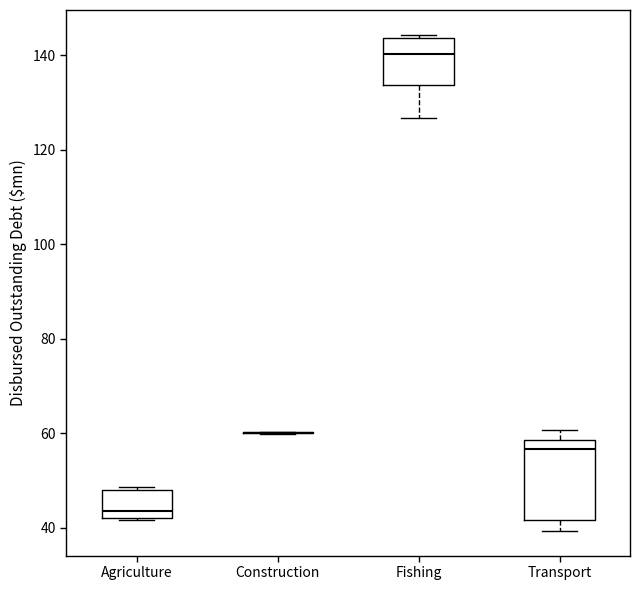

Which box is the tallest, from its lower edge to its upper edge?

Transport